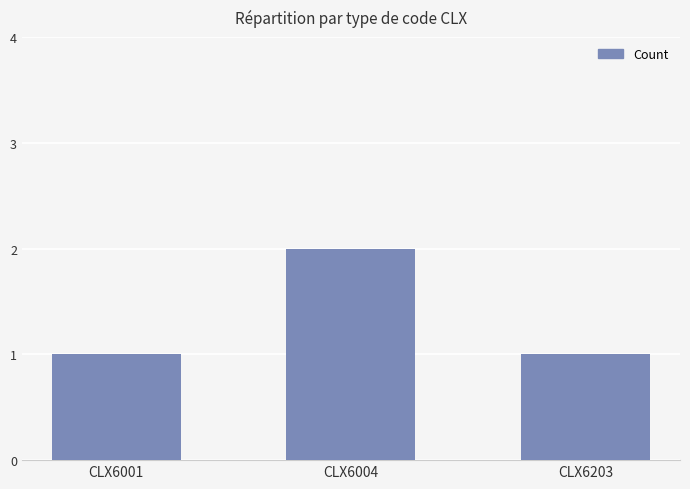

Reading right to left, extract all data points from this chart.

1	2	1